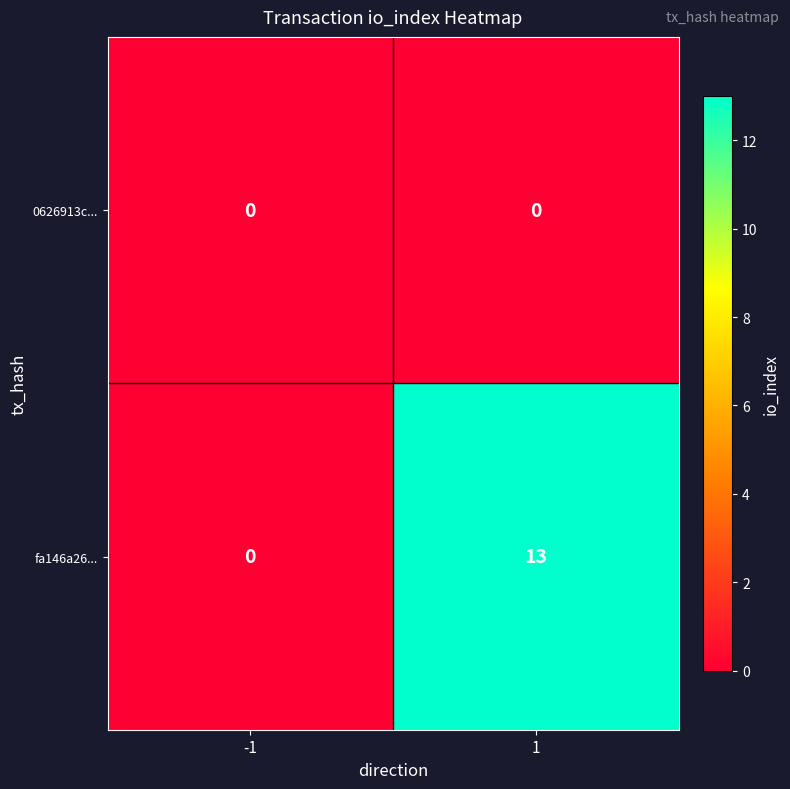

Reading right to left, list all the values displayed in this chart.

0626913c...: 1=0	-1=0
fa146a26...: 1=13	-1=0